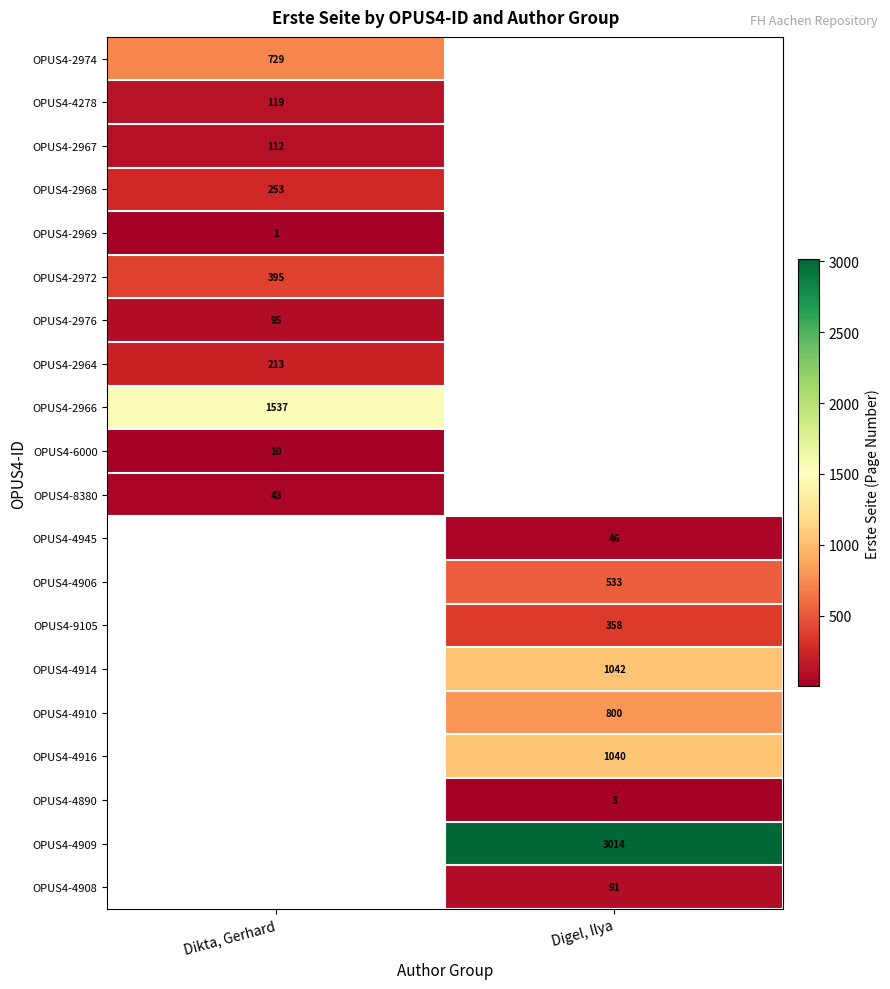

The value of OPUS4-2974 at Dikta, Gerhard is 729. True or false?

True